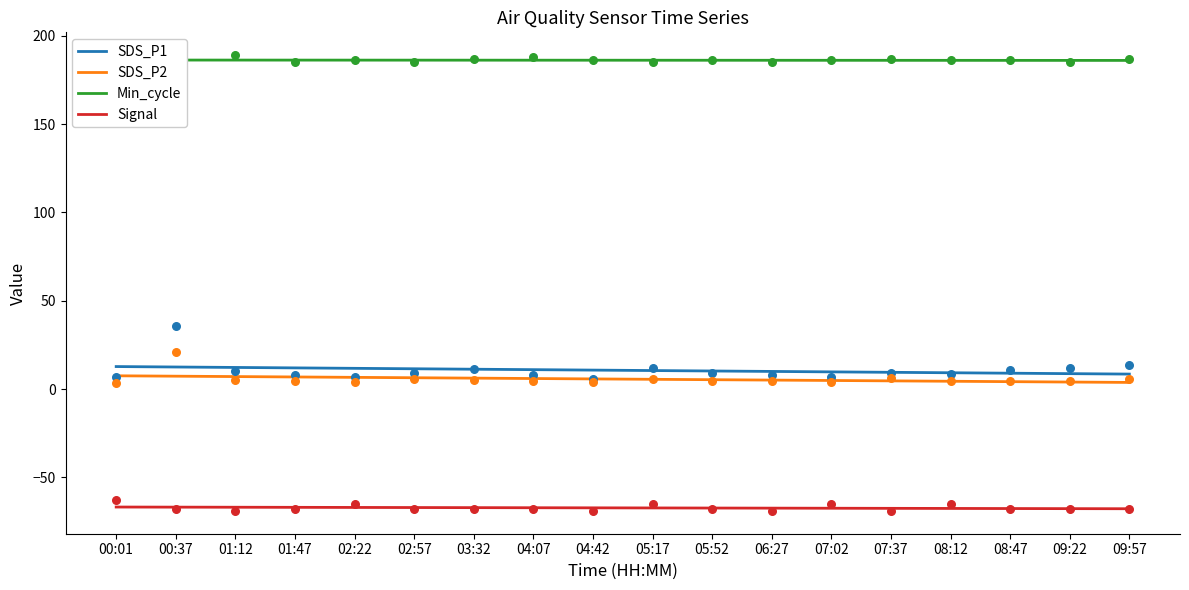

At which category is the sum across all series the highest?

00:01